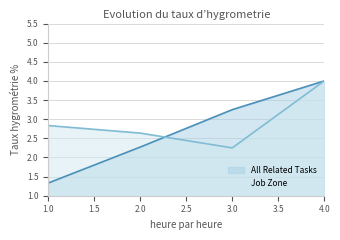

How many series are shown in this chart?

2